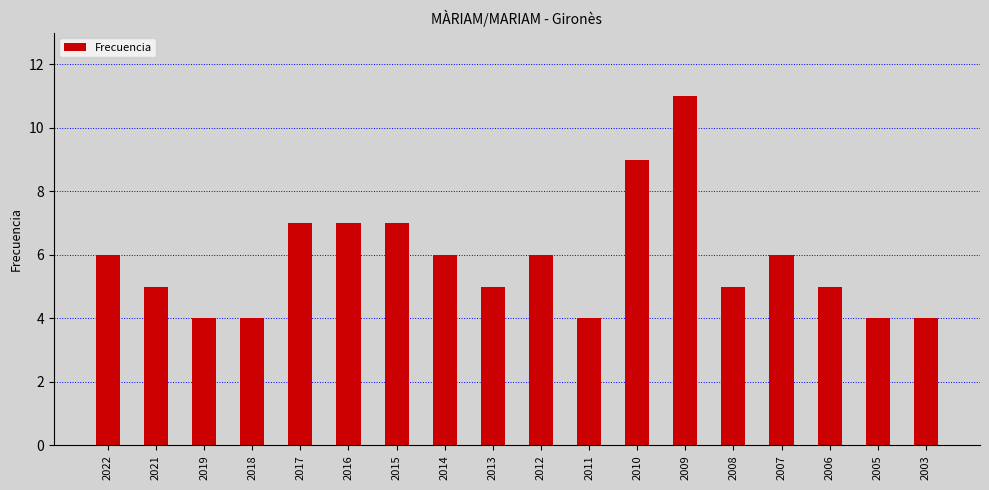

What is the sum of all values?

105